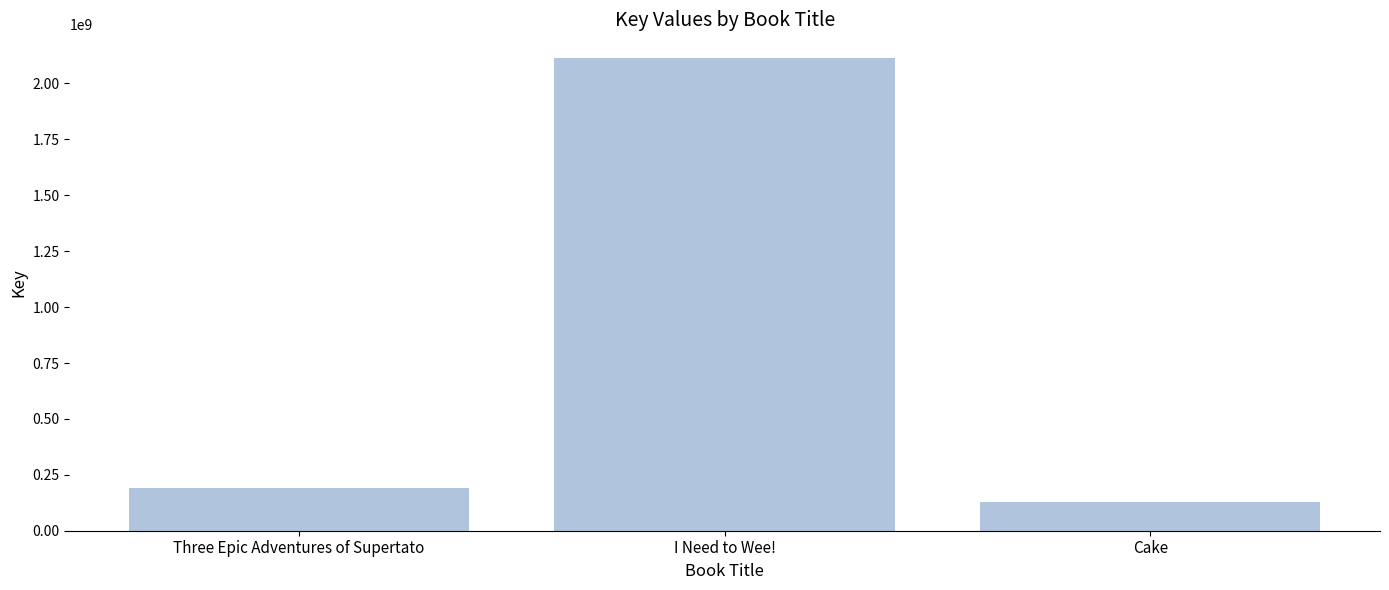

List the labels in order of value, smallest first.

Cake, Three Epic Adventures of Supertato, I Need to Wee!